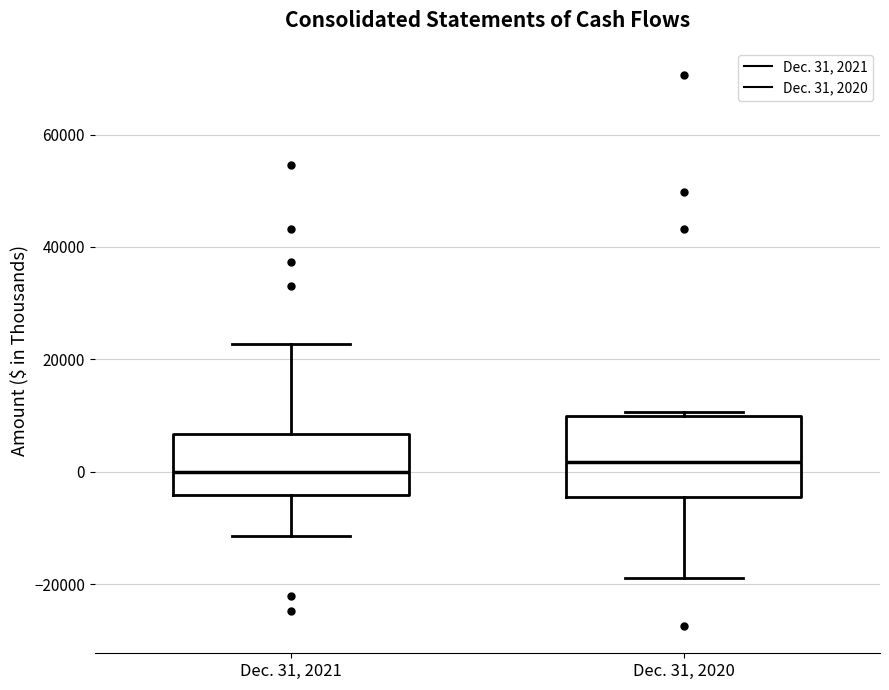

Reading left to right, transcribe this box plot: for each box, give where its median line is, the range the box spans, and where its two whiskers end, as read against the y-axis. The values are not printed on the chart, so give them approximately, as read against the axis.

Dec. 31, 2021: median 0, box -4000 to 6000, whiskers -12000 to 22000
Dec. 31, 2020: median 2000, box -4000 to 10000, whiskers -20000 to 10000 (just above the box's upper edge)